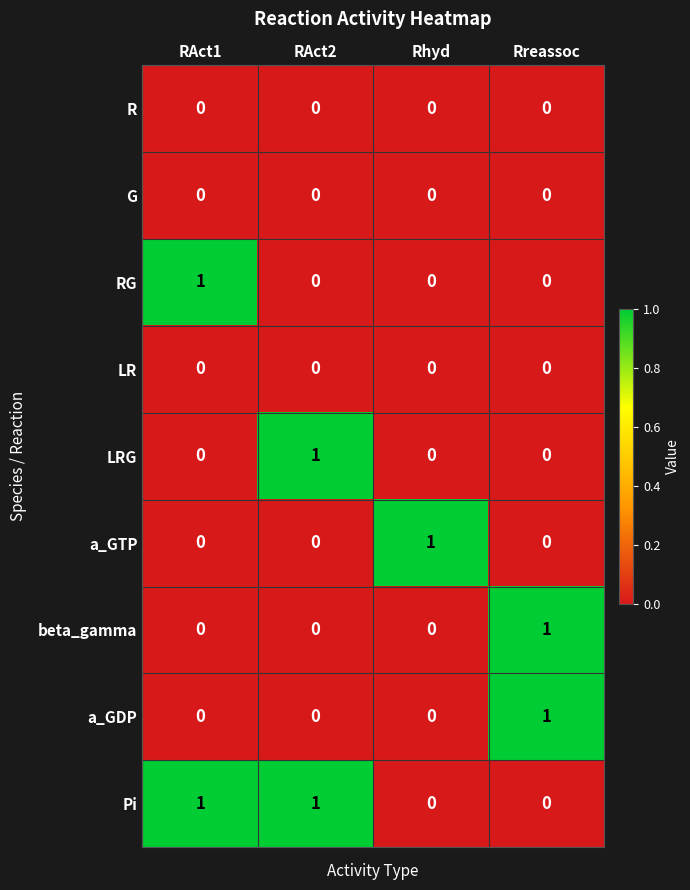

Which series has the largest total across all categories?

Pi